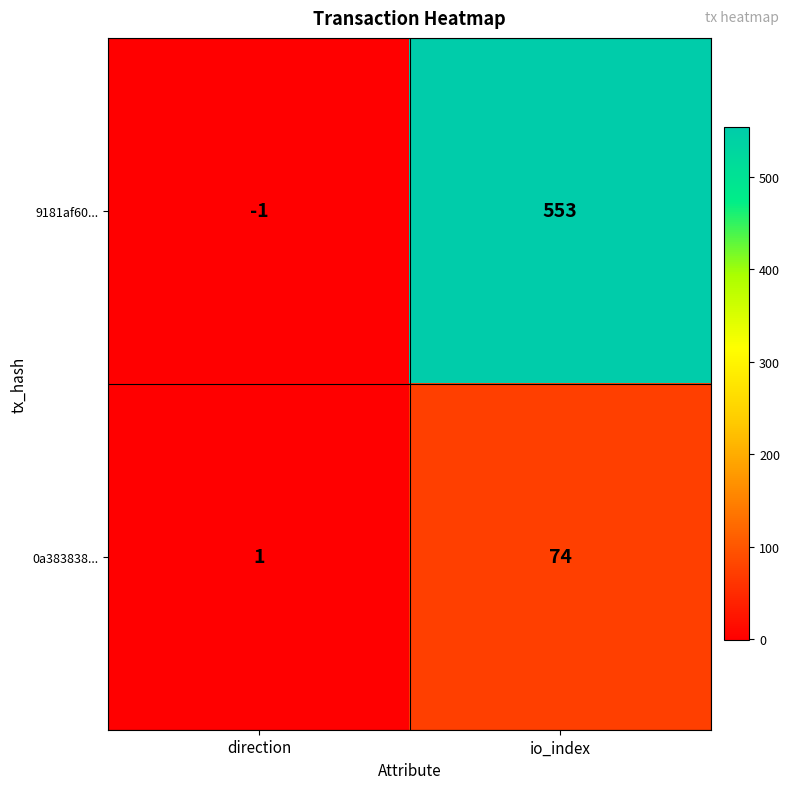

The value of 0a383838... at direction is 1. True or false?

True